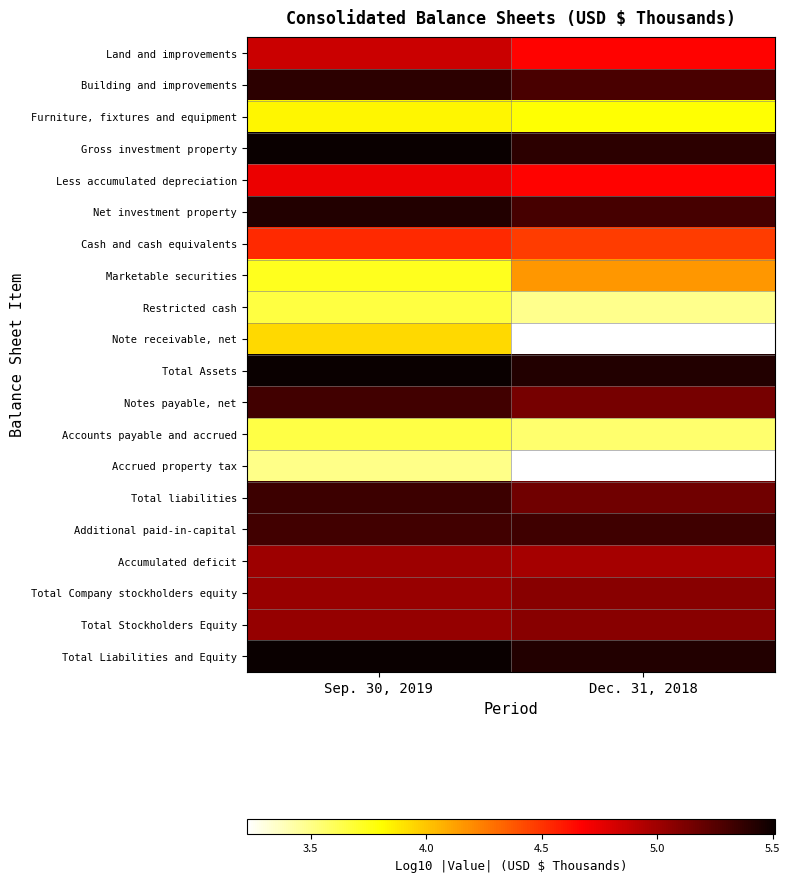

Rank the categories by Total liabilities value from lowest to highest.

Dec. 31, 2018, Sep. 30, 2019